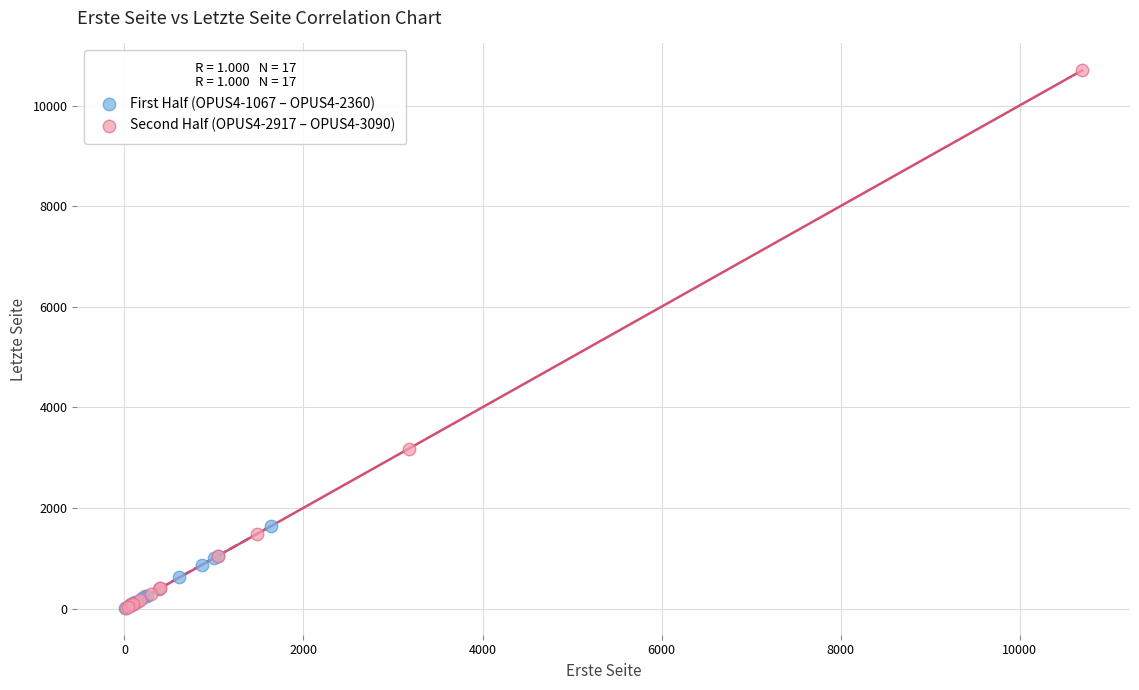

Which series has the widest spread of Y values?

Second Half (OPUS4-2917 – OPUS4-3090)